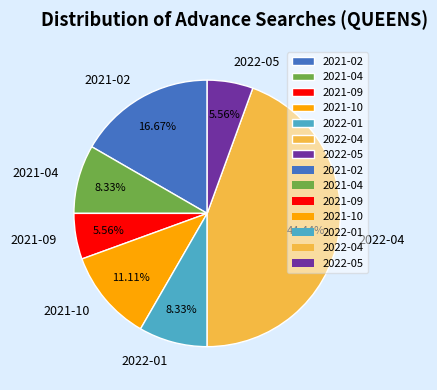

Do 2021-02 and 2022-05 together represent more than half of the pie?

No